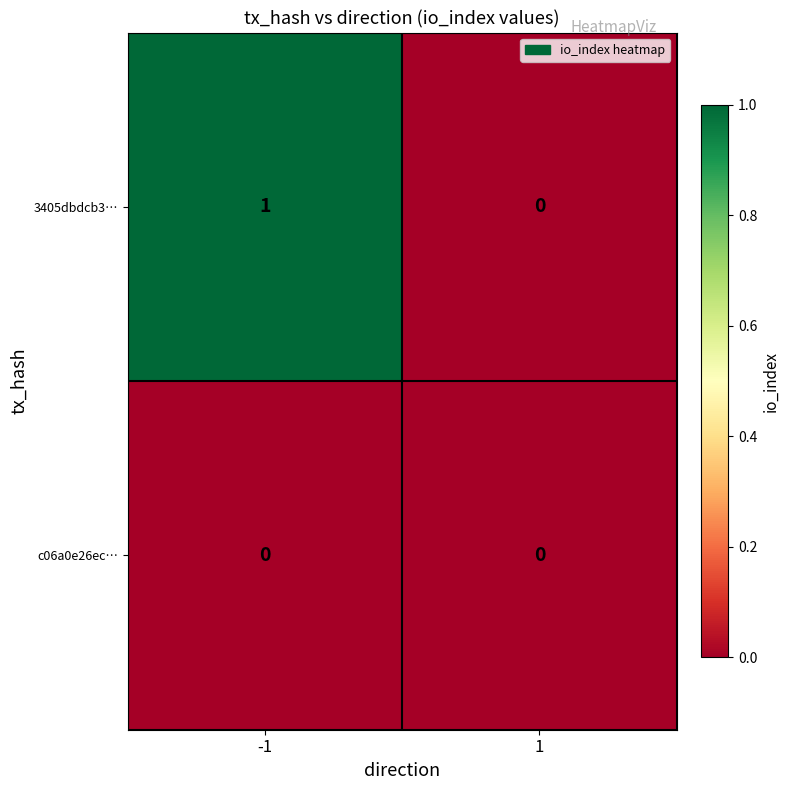

Rank the series by their average value, from highest to lowest.

3405dbdcb3…, c06a0e26ec…